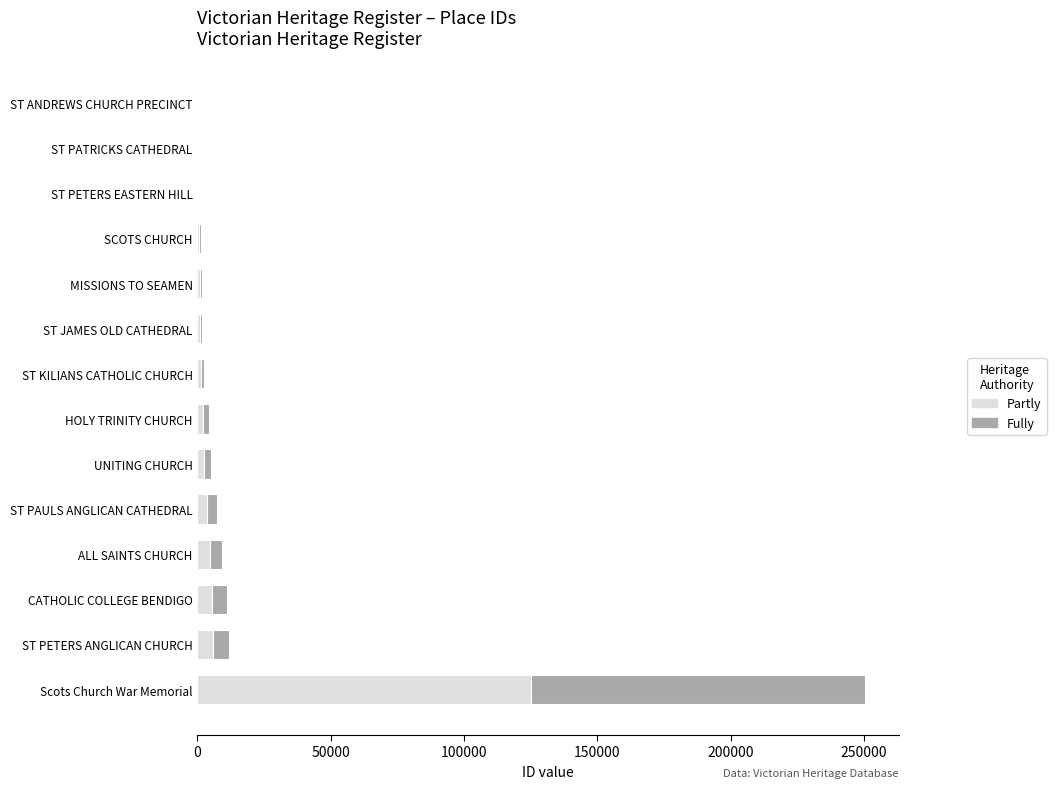

What is the sum of all Partly values?

153897